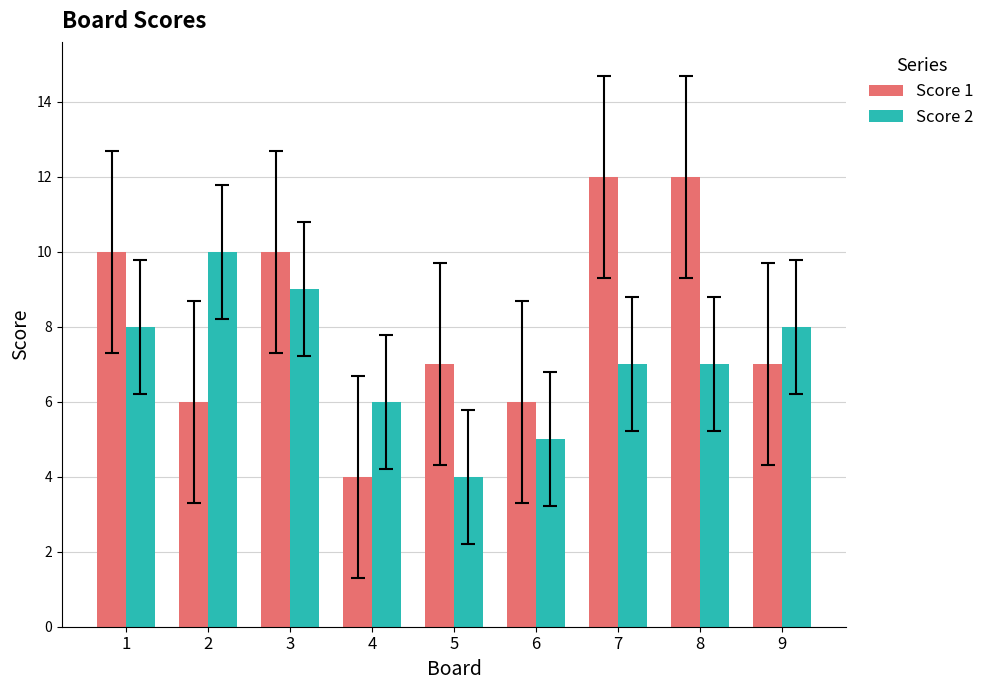

What is the difference between the Score 2 values at 2 and 8?

3